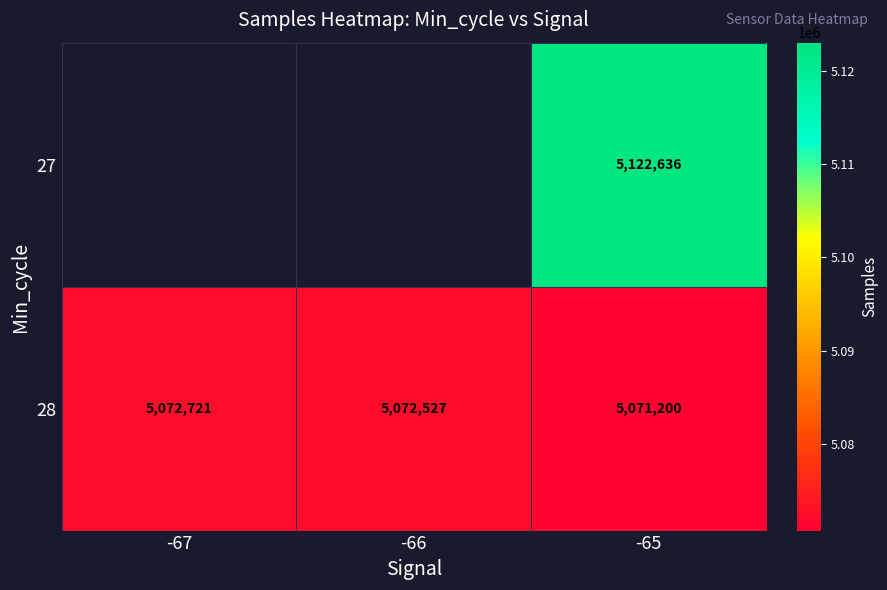

Is it true that 27 equals 5122636 at -65?

True